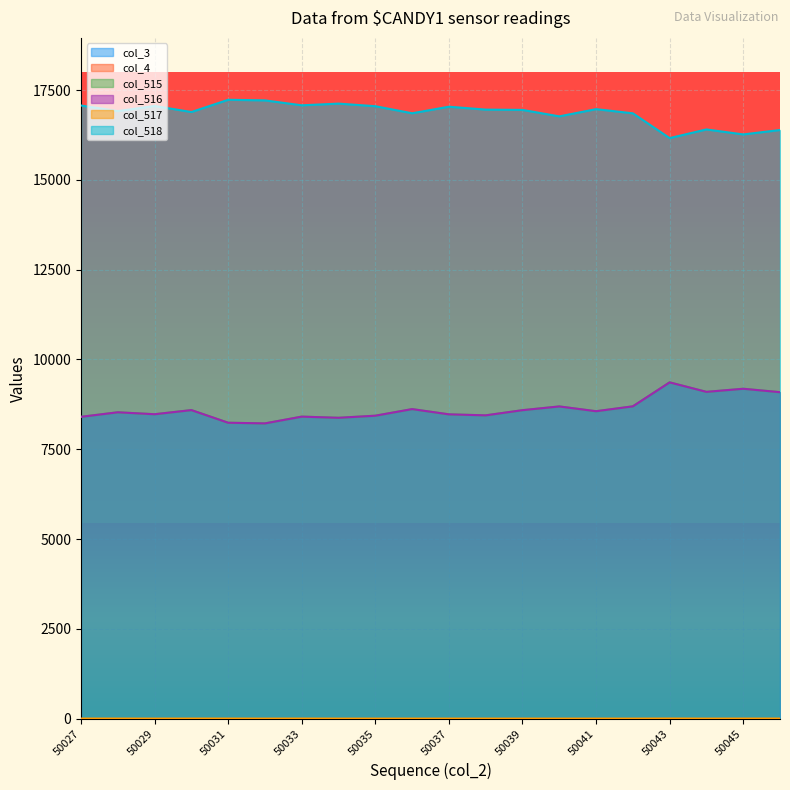

What is the approximate value of col_518 at 50036?

16855